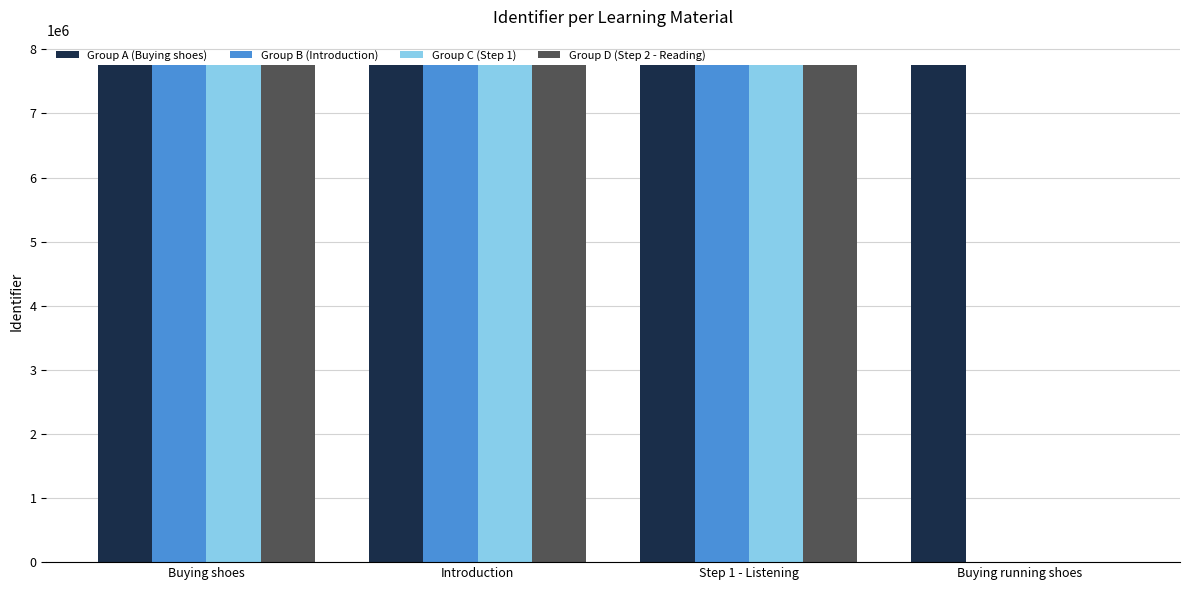

The value of Group B (Introduction) at Buying shoes is 7762650. True or false?

True